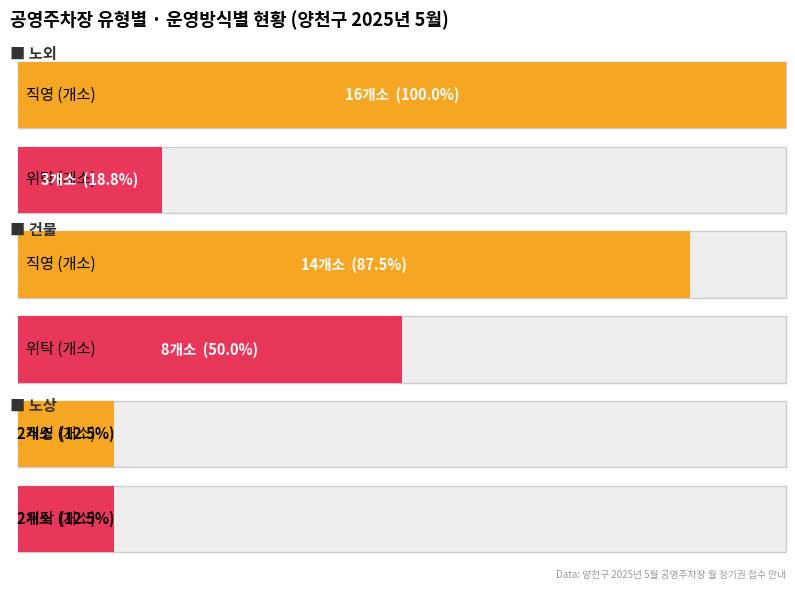

Which series has the widest spread of values?

직영